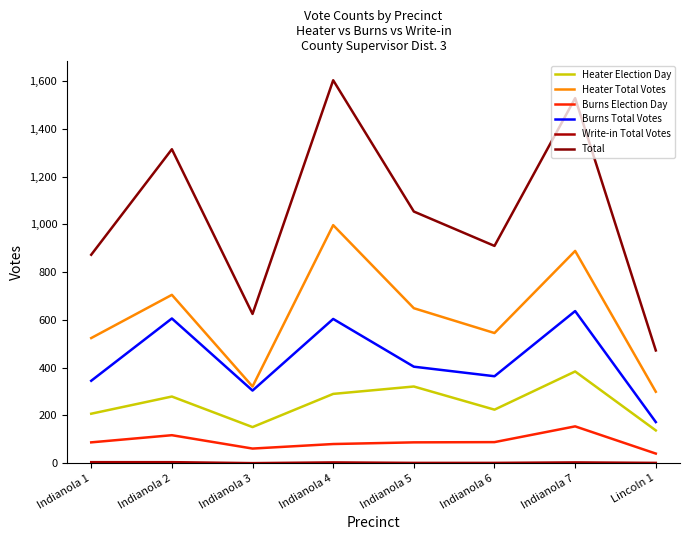

At Indianola 6, list the series in order from largest to smallest.

Total, Heater Total Votes, Burns Total Votes, Heater Election Day, Burns Election Day, Write-in Total Votes